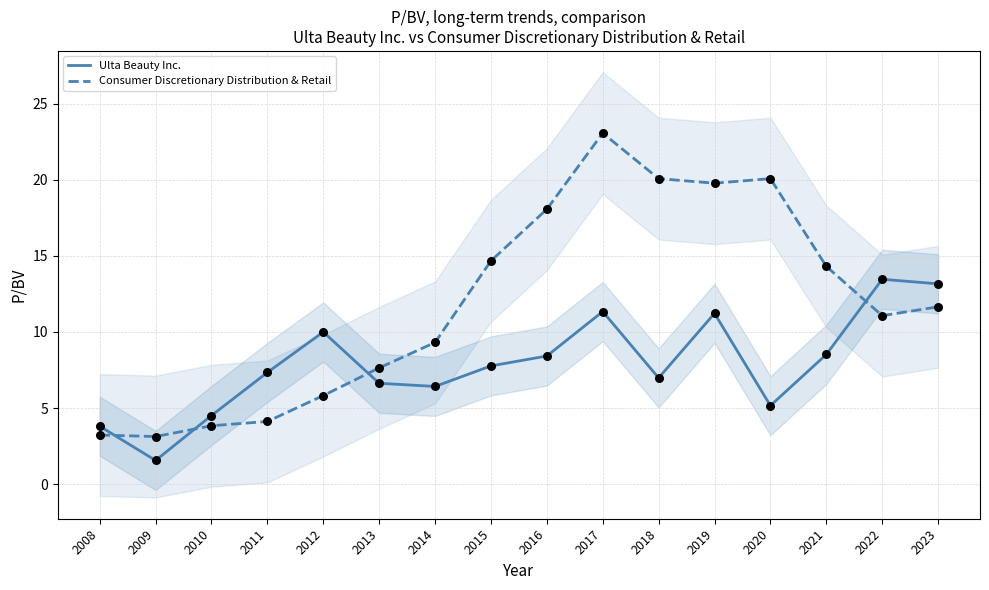

Which series contains the lowest Y value?

Ulta Beauty Inc.